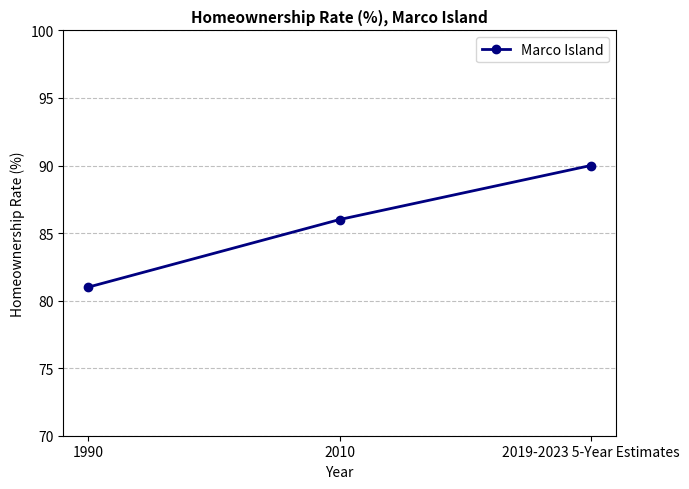

Between 2010 and 1990, which is larger?

2010